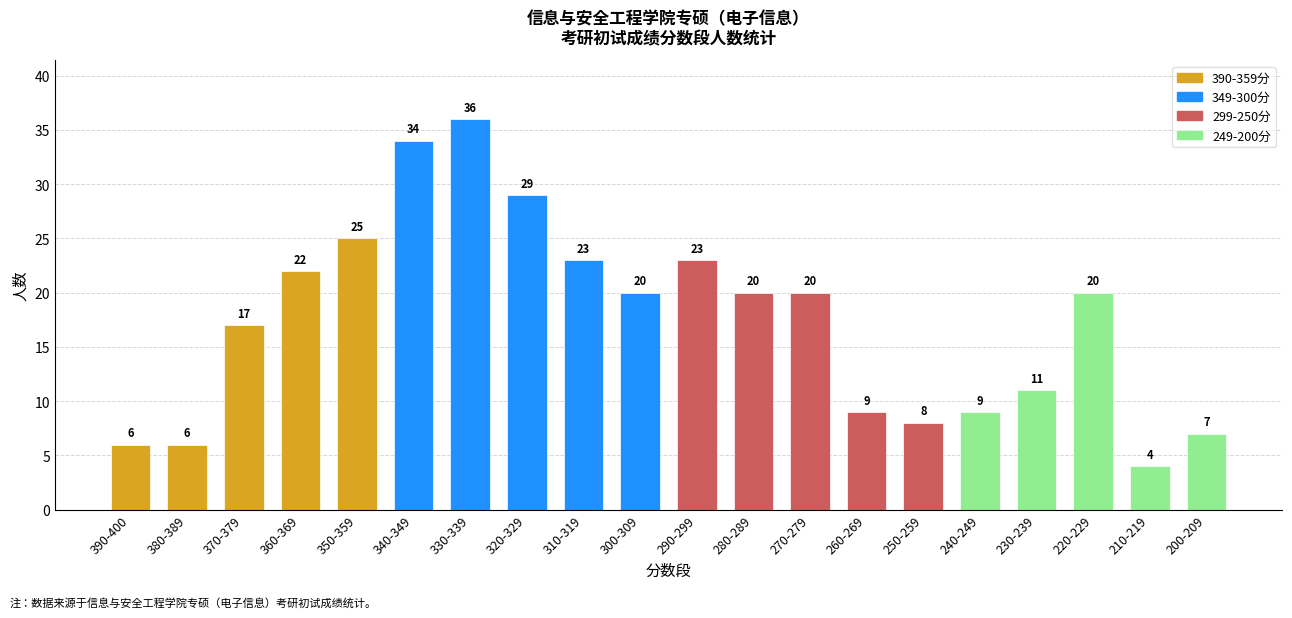

What position from the right is 270-279?

8